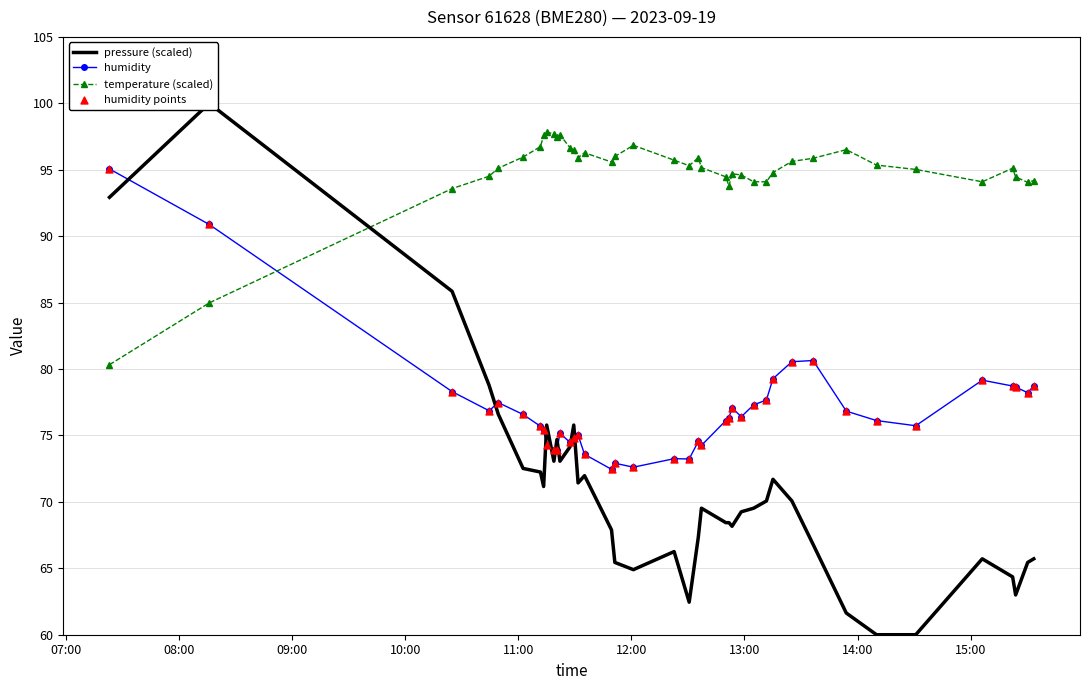

What is the value of the temperature (scaled) point at the 30th from the left?

94.8